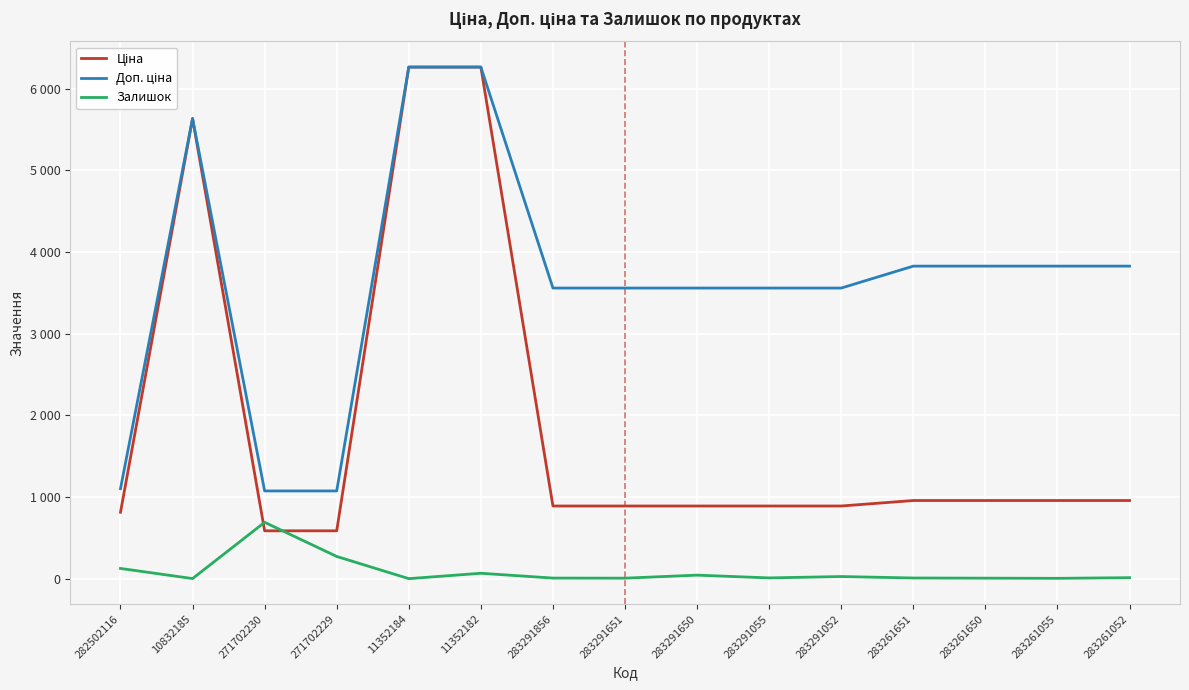

True or false: Залишок and Доп. ціна cross at least once.

False